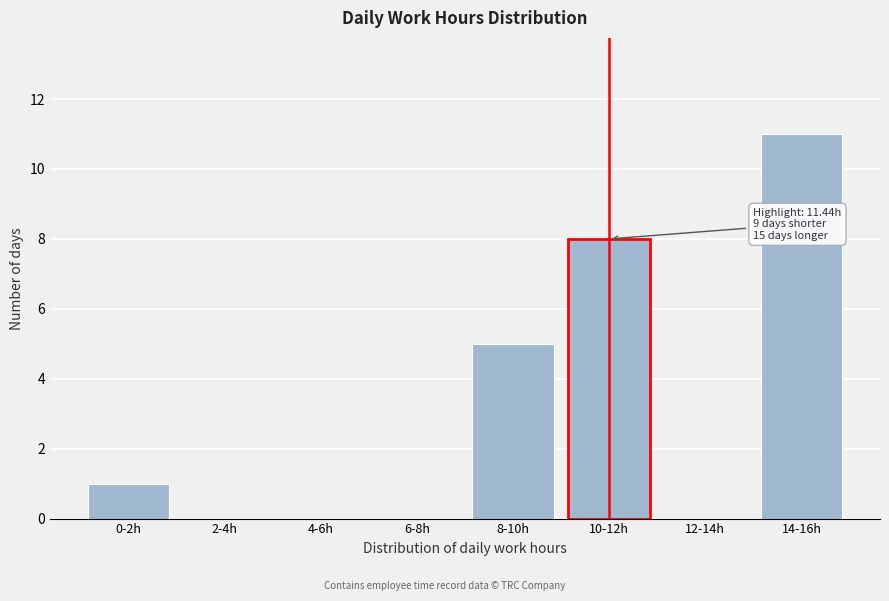

Reading left to right, list all the values displayed in this chart.

0-2h=1	2-4h=0	4-6h=0	6-8h=0	8-10h=5	10-12h=8	12-14h=0	14-16h=11